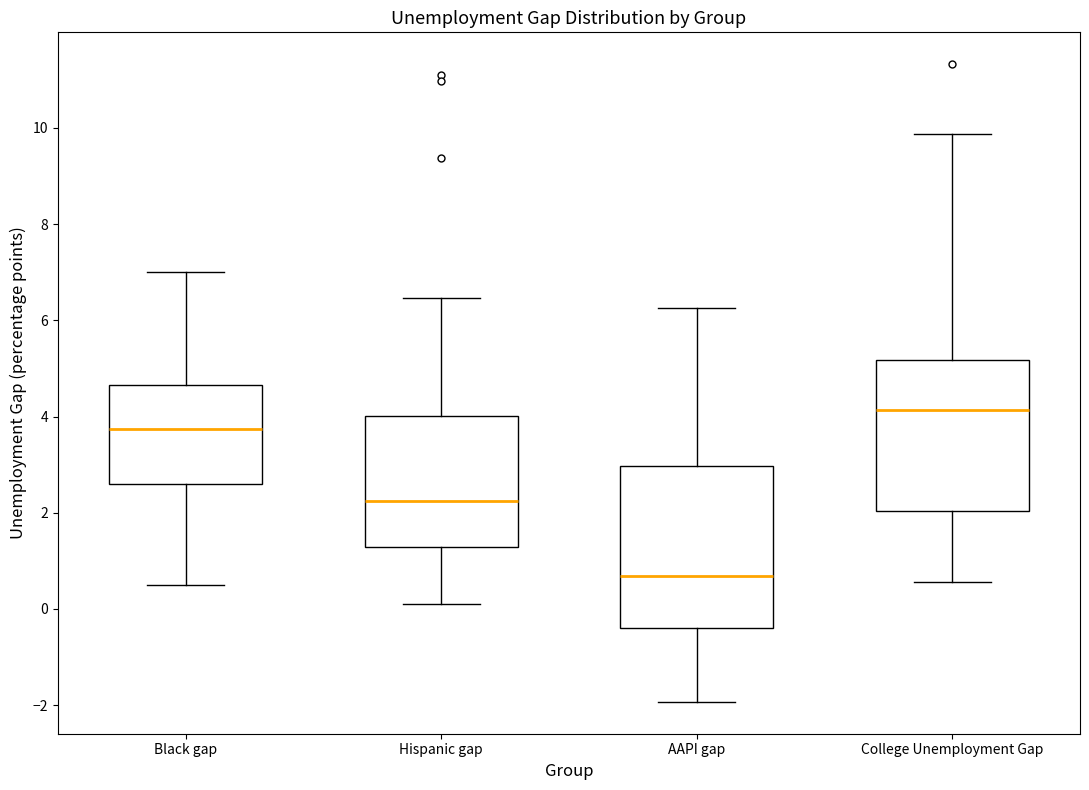

Reading left to right, transcribe this box plot: for each box, give where its median line is, the range the box spans, and where its two whiskers end, as read against the y-axis. The values are not printed on the chart, so give them approximately, as read against the axis.

Black gap: median 3.8, box 2.6 to 4.6, whiskers 0.4 to 7.0
Hispanic gap: median 2.2, box 1.2 to 4.0, whiskers 0.2 to 6.4
AAPI gap: median 0.6, box -0.4 to 3.0, whiskers -2.0 to 6.2
College Unemployment Gap: median 4.2, box 2.0 to 5.2, whiskers 0.6 to 9.8